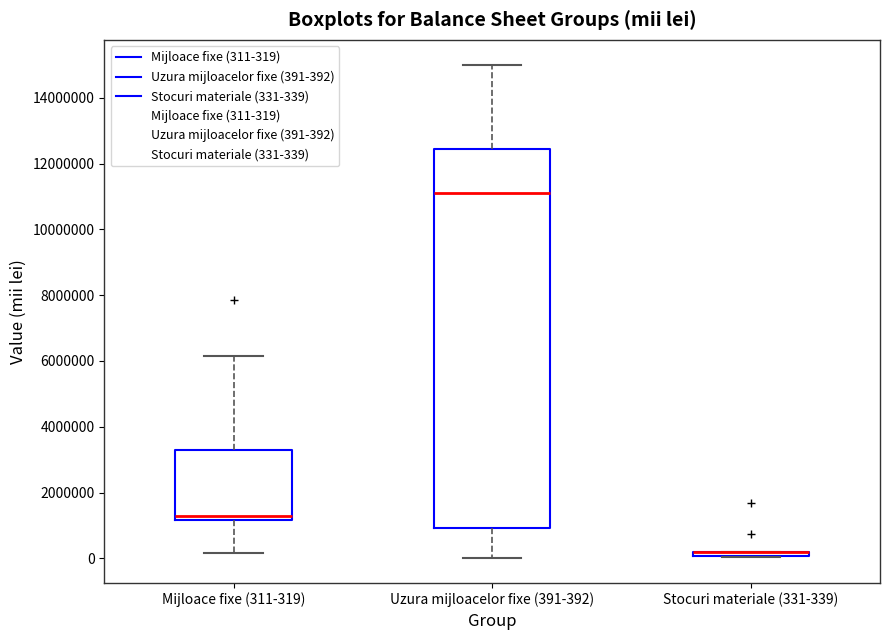

Comparing the boxes themselves (not the whiskers), which one is the tallest?

Uzura mijloacelor fixe (391-392)